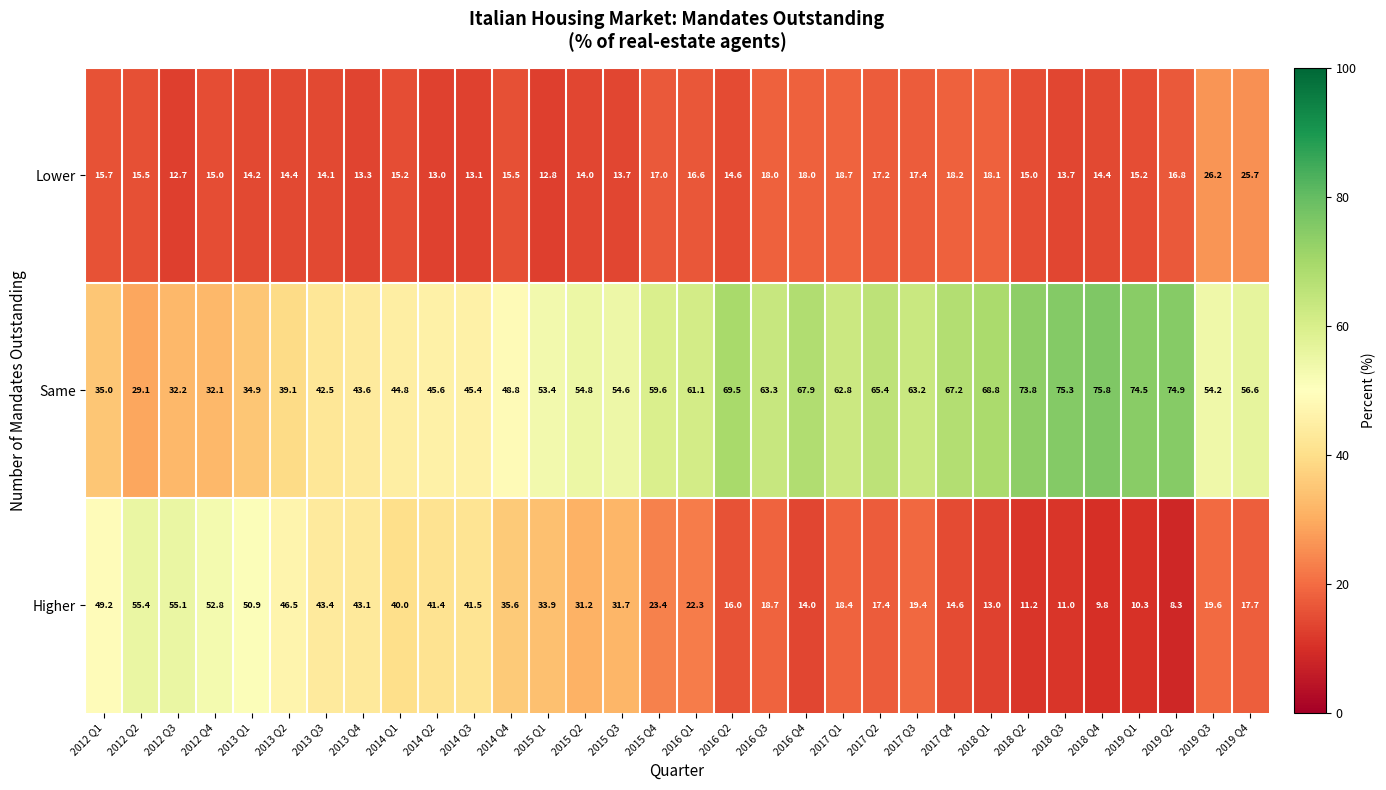

At which label does Same first exceed 56?

2015 Q4